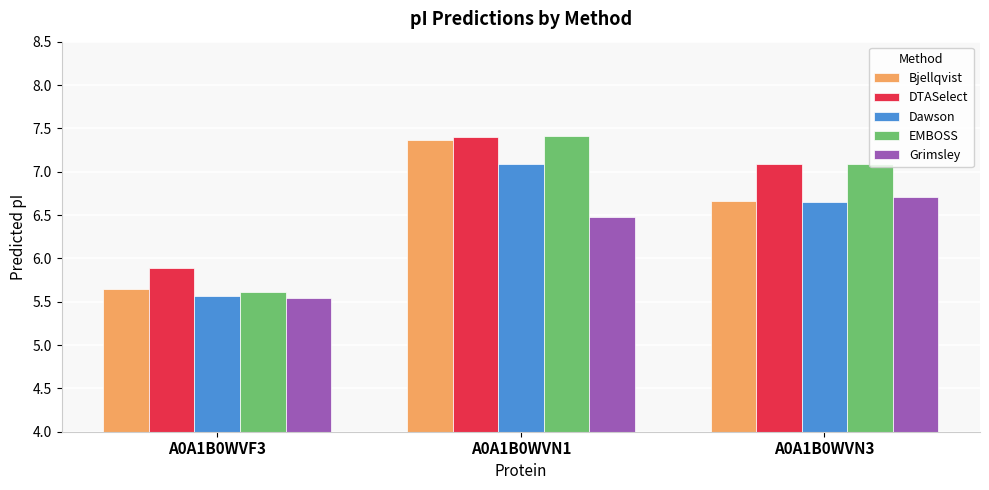

What is the label of the 1st bar from the right?

A0A1B0WVN3